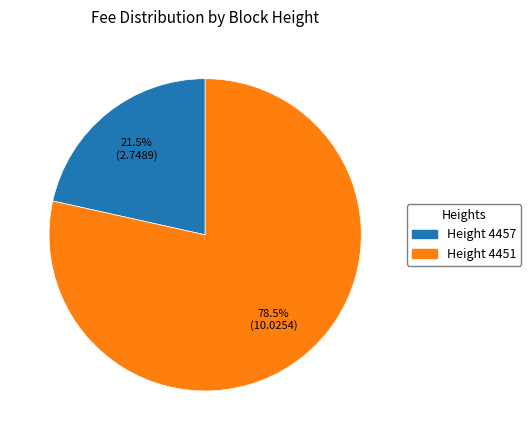

Does any single category account for the majority?

Yes